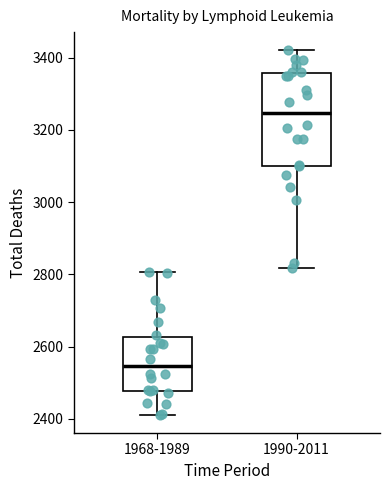

Where is the upper edge of the box for 1990-2011 on the y-axis? The values are not printed on the chart, so give them approximately, as read against the axis.

3360